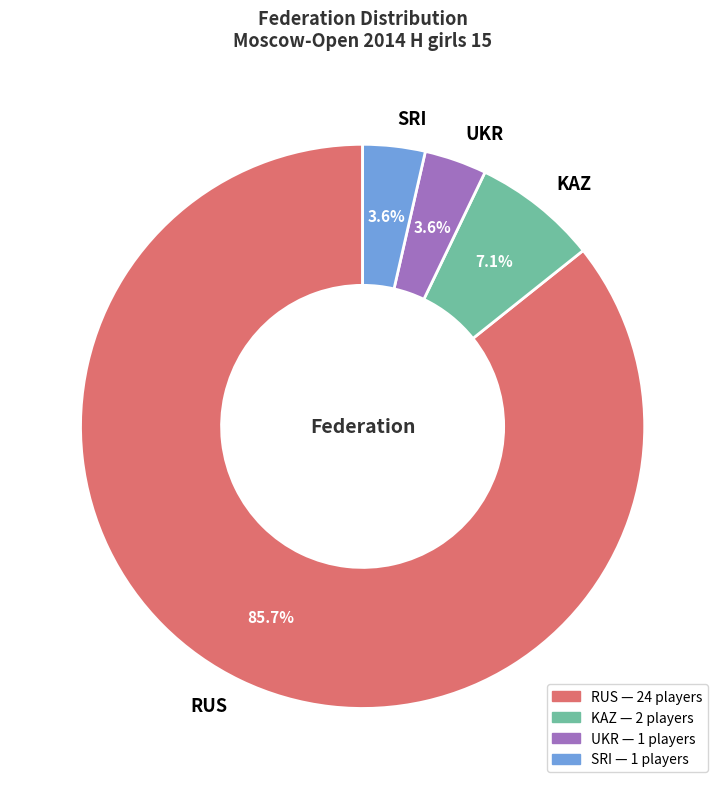

Count the number of slices in the pie.

4